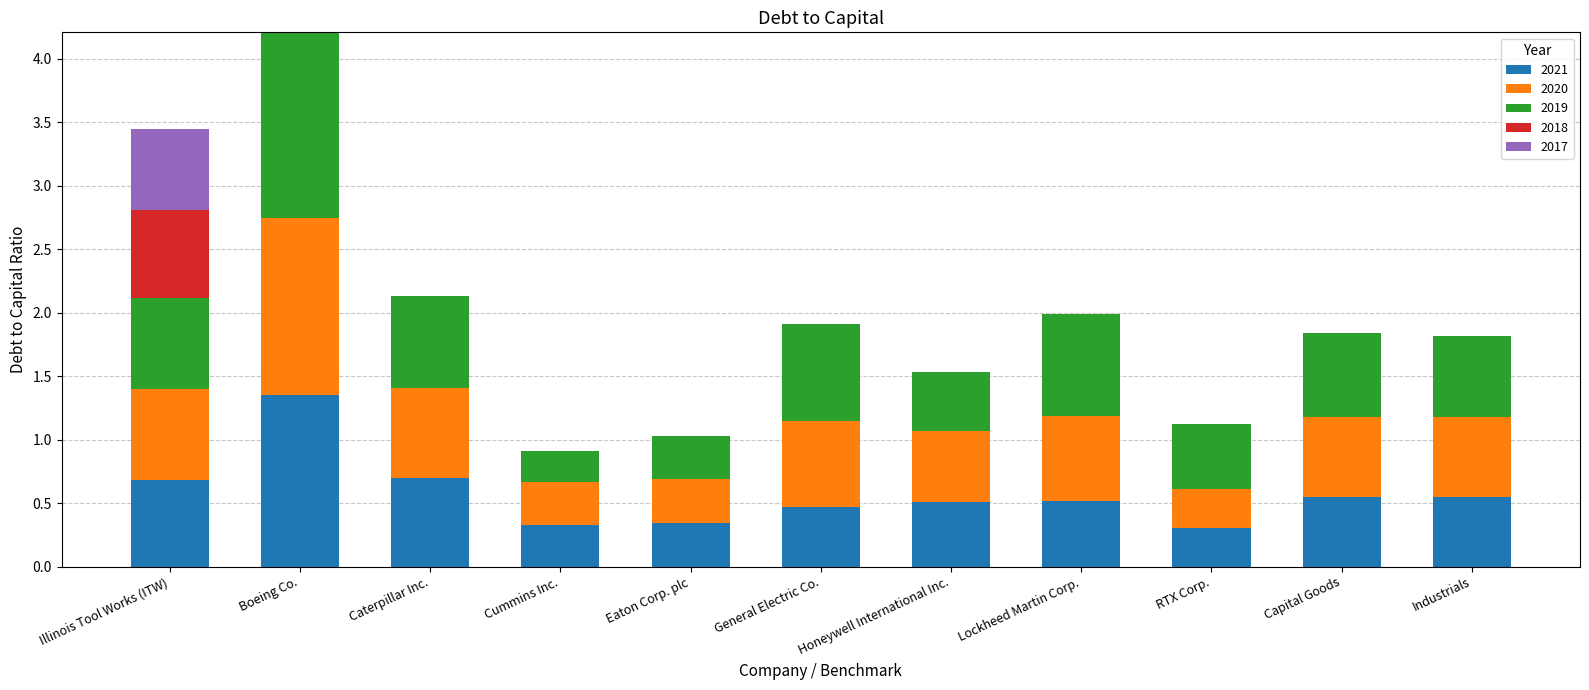

What is the sum of all 2021 values?

6.3